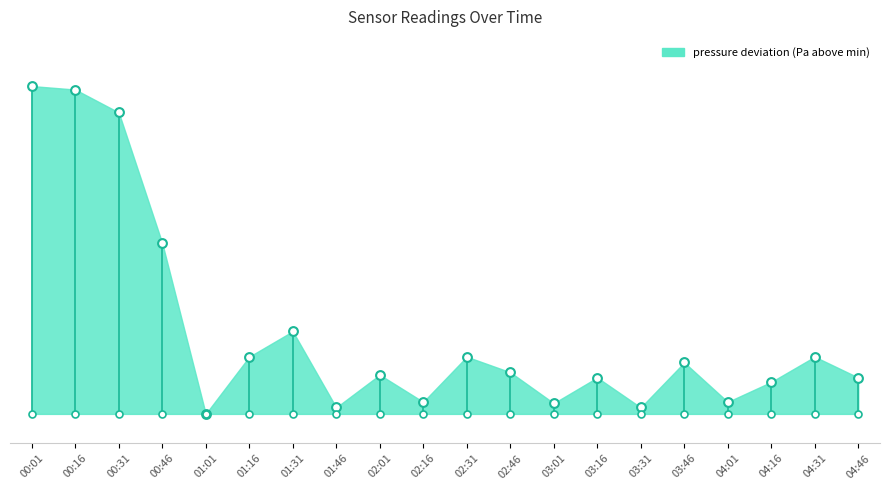

What is the ratio of the value at 02:16 to the value at 04:16?

0.4